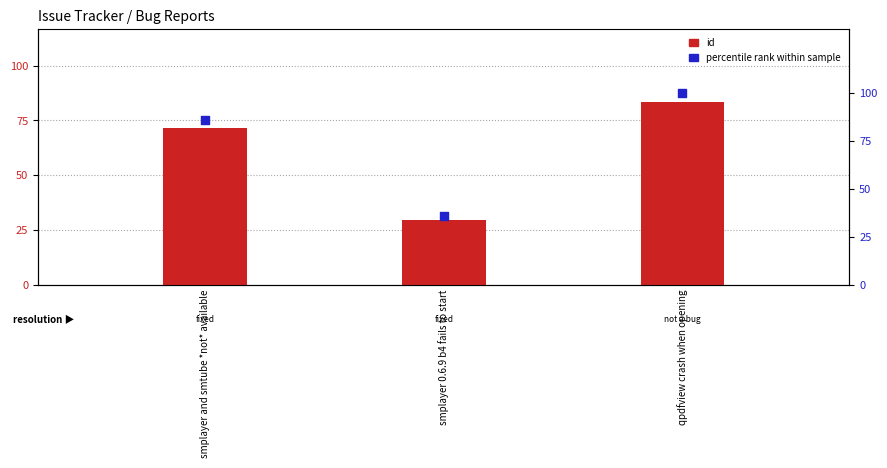

What is the total value across all series at smplayer 0.6.9 b4 fails to start?

65.7